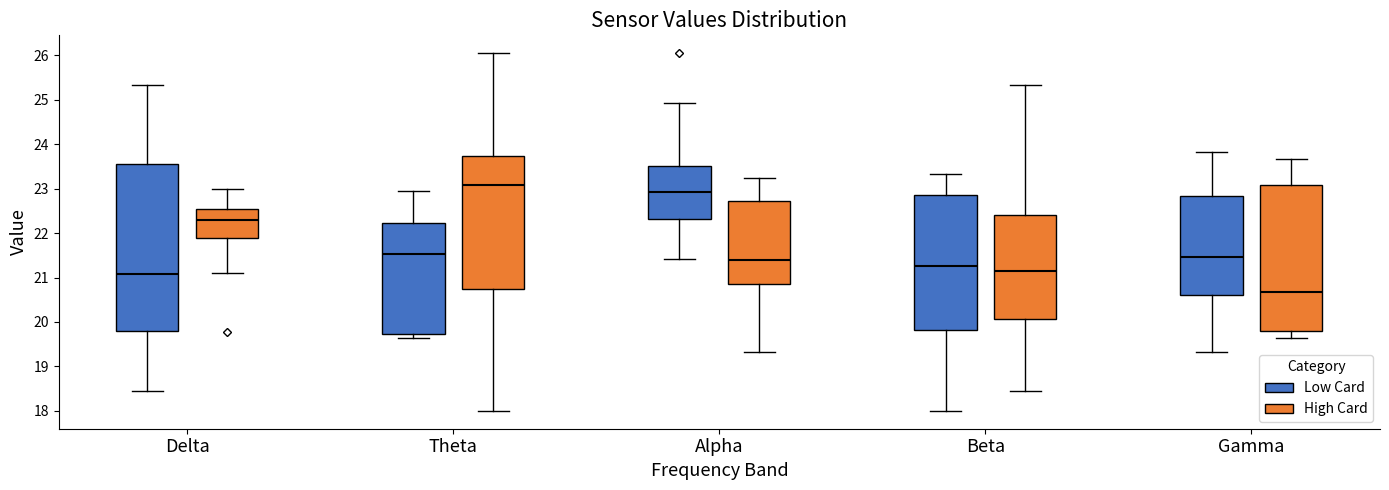

Reading left to right, transcribe this box plot: for each box, give where its median line is, the range the box spans, and where its two whiskers end, as read against the y-axis. The values are not printed on the chart, so give them approximately, as read against the axis.

Delta (Low Card): median 21.1, box 19.8 to 23.6, whiskers 18.5 to 25.3
Delta (High Card): median 22.3, box 21.9 to 22.5, whiskers 21.1 to 23.0
Theta (Low Card): median 21.5, box 19.7 to 22.2, whiskers 19.7 (just below the box's lower edge) to 23.0
Theta (High Card): median 23.1, box 20.7 to 23.7, whiskers 18.0 to 26.1
Alpha (Low Card): median 22.9, box 22.3 to 23.5, whiskers 21.4 to 24.9
Alpha (High Card): median 21.4, box 20.9 to 22.7, whiskers 19.3 to 23.2
Beta (Low Card): median 21.3, box 19.8 to 22.9, whiskers 18.0 to 23.3
Beta (High Card): median 21.2, box 20.1 to 22.4, whiskers 18.5 to 25.3
Gamma (Low Card): median 21.5, box 20.6 to 22.8, whiskers 19.3 to 23.8
Gamma (High Card): median 20.7, box 19.8 to 23.1, whiskers 19.7 to 23.7